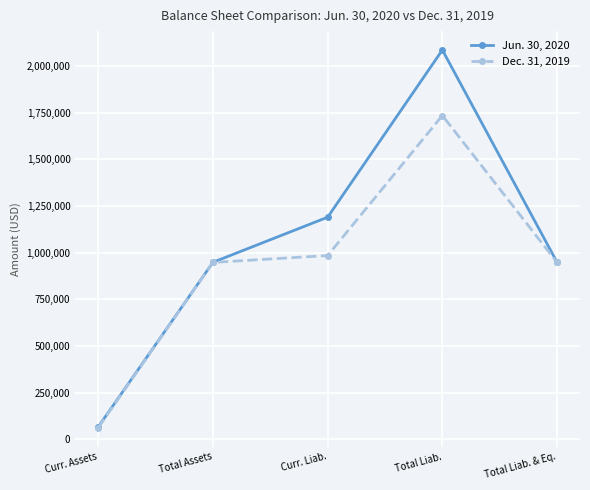

Which category has the lowest value across all series?

Curr. Assets